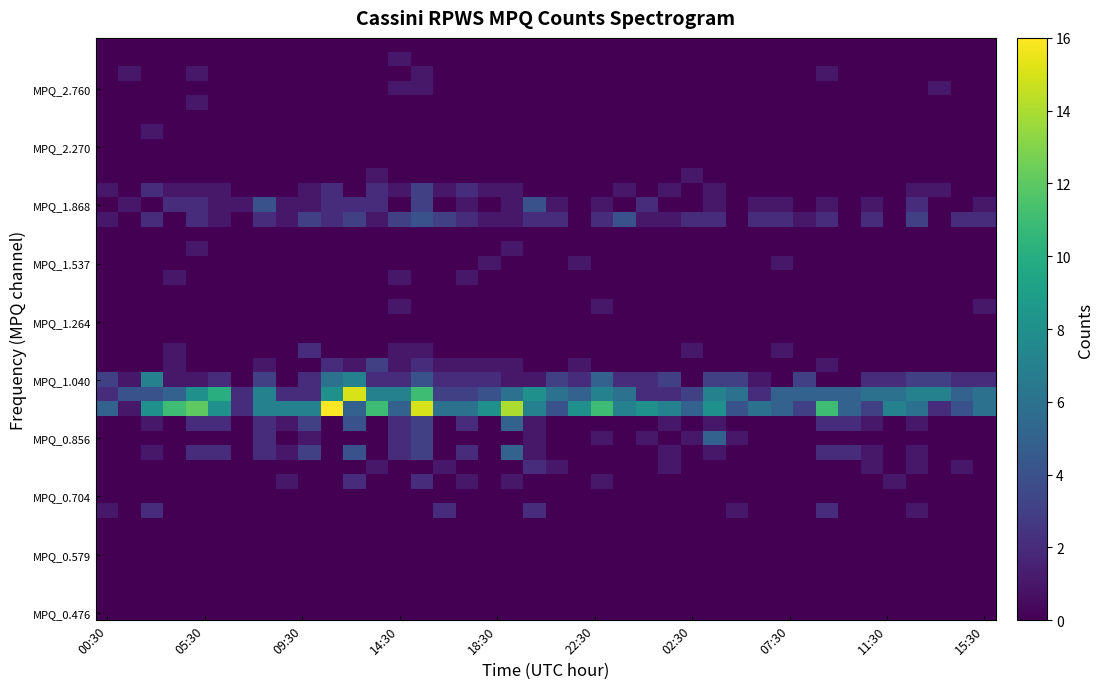

How many distinct data groups are displayed?

40